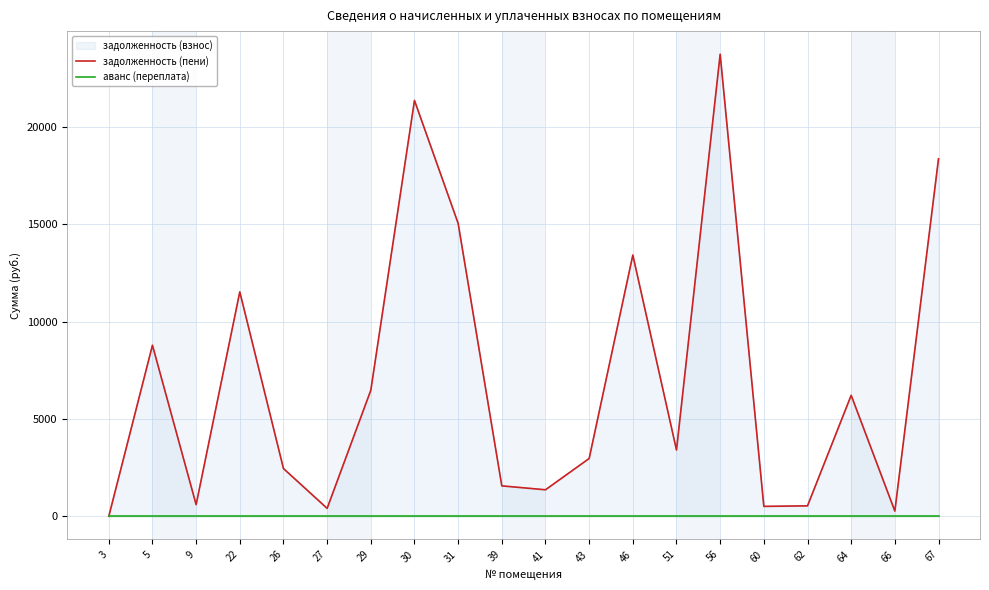

What is the maximum value shown in the chart?

23735.5